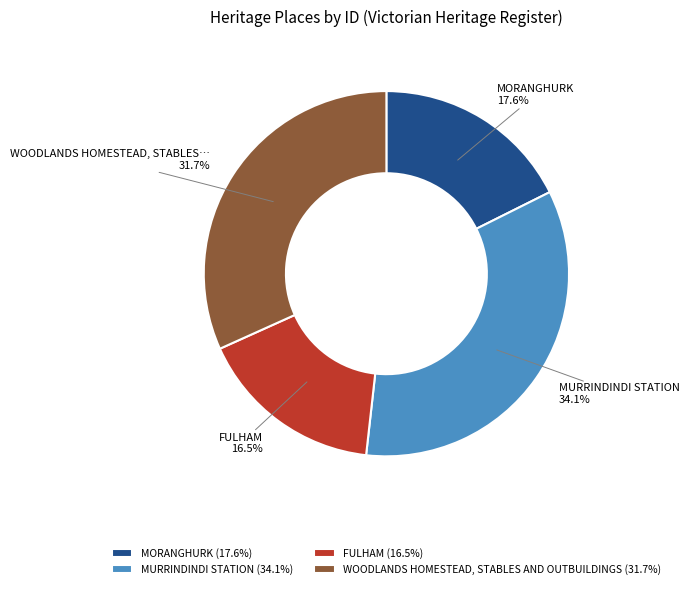

Between WOODLANDS HOMESTEAD, STABLES AND OUTBUILDINGS and MURRINDINDI STATION, which is larger?

MURRINDINDI STATION